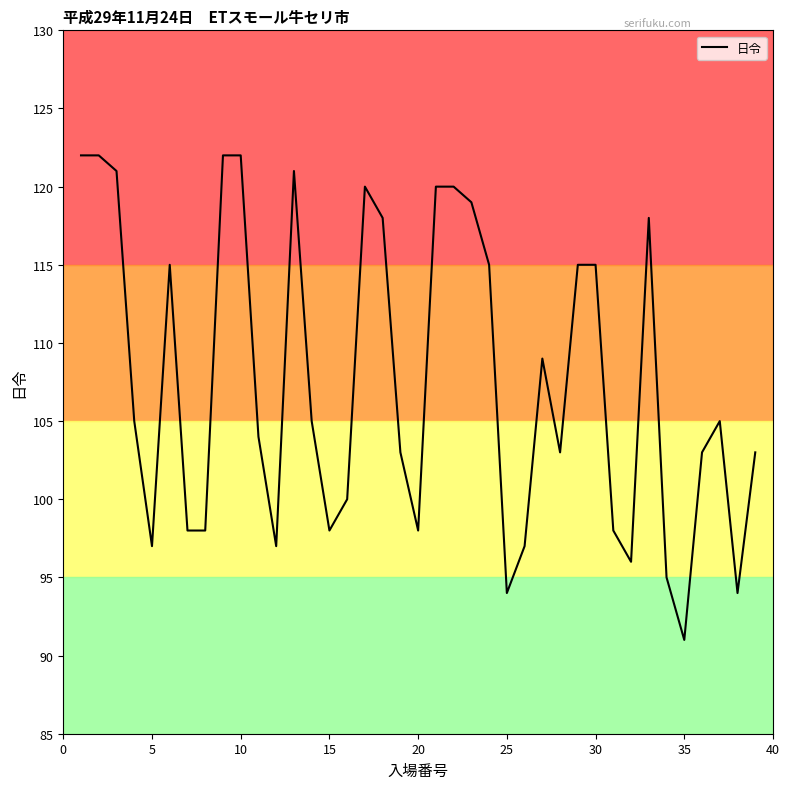

What is the maximum value shown in the chart?

122